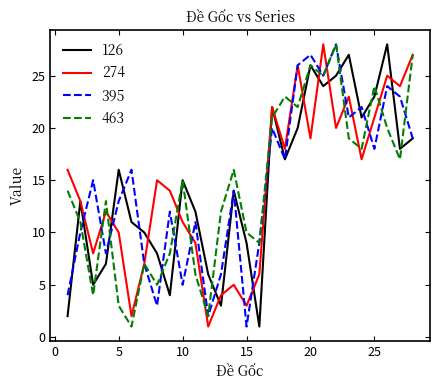

In 274, how many points are lower than both neighbors (excluding endpoints)?

9